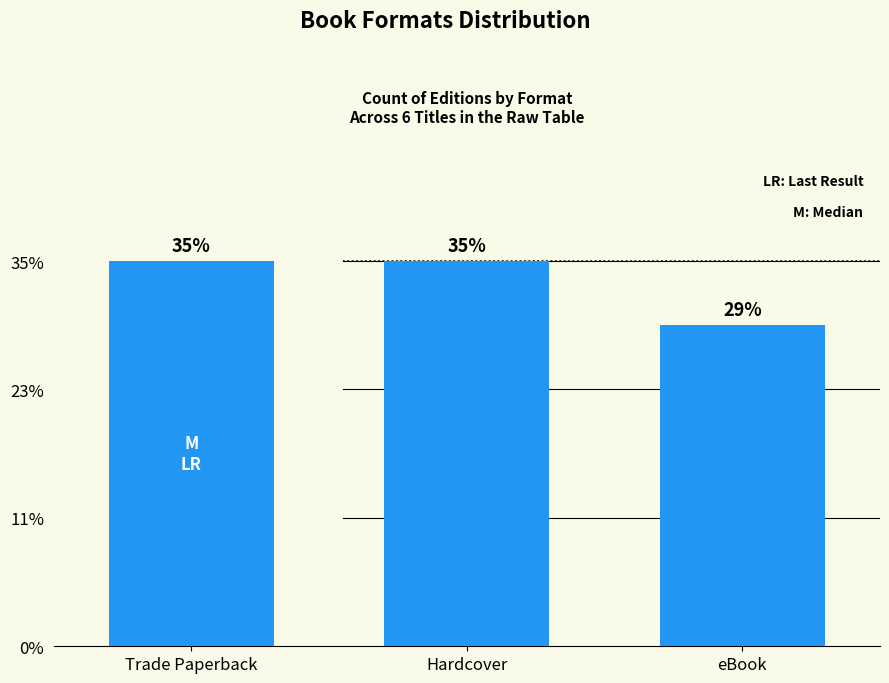

Which has a higher value, eBook or Trade Paperback?

Trade Paperback